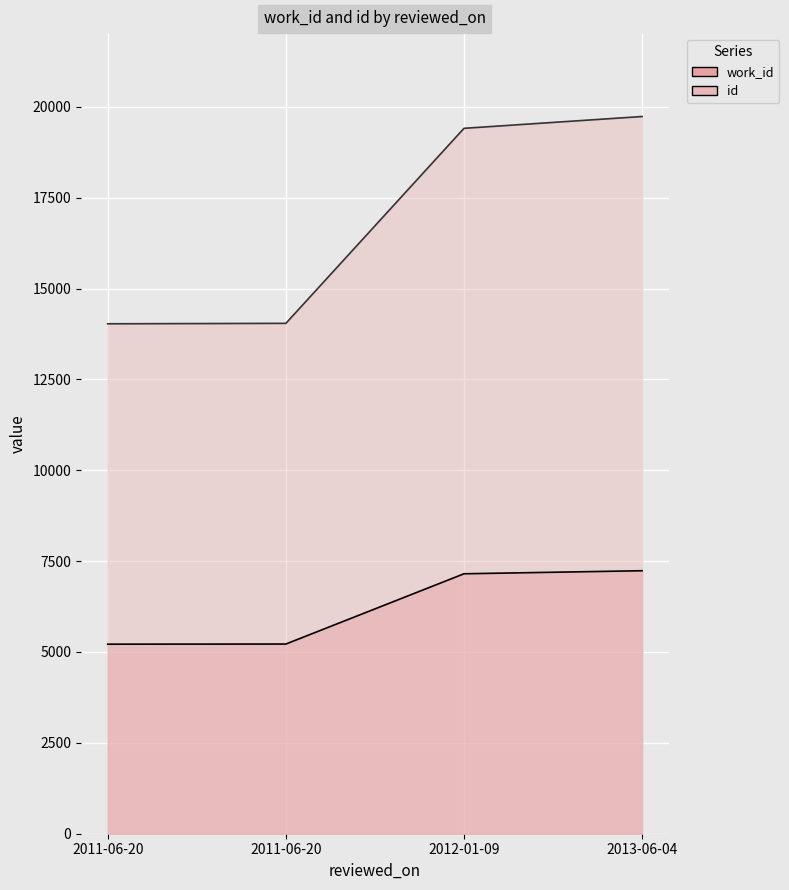

True or false: work_id and id intersect in this chart.

False